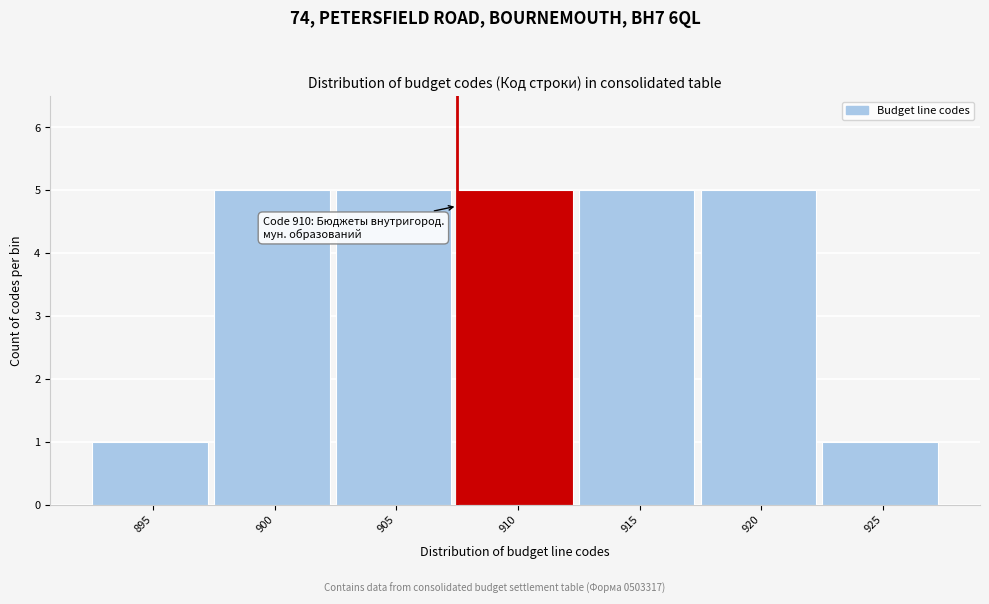

Reading left to right, list all the values displayed in this chart.

1	5	5	5	5	5	1